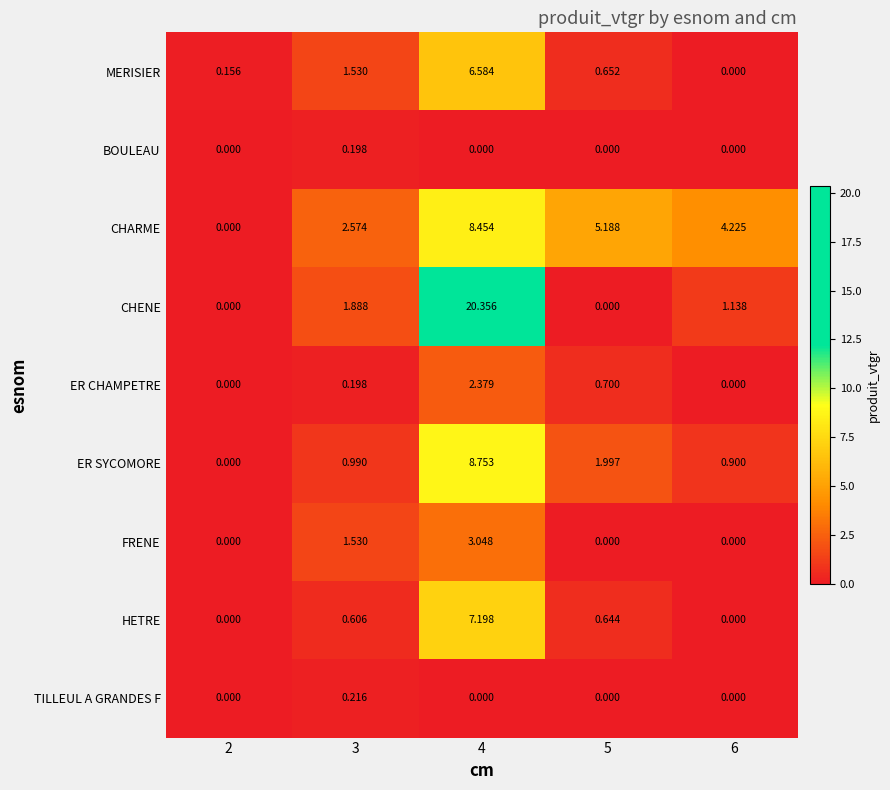

Is the value of BOULEAU at 2 greater than the value of HETRE at 3?

No